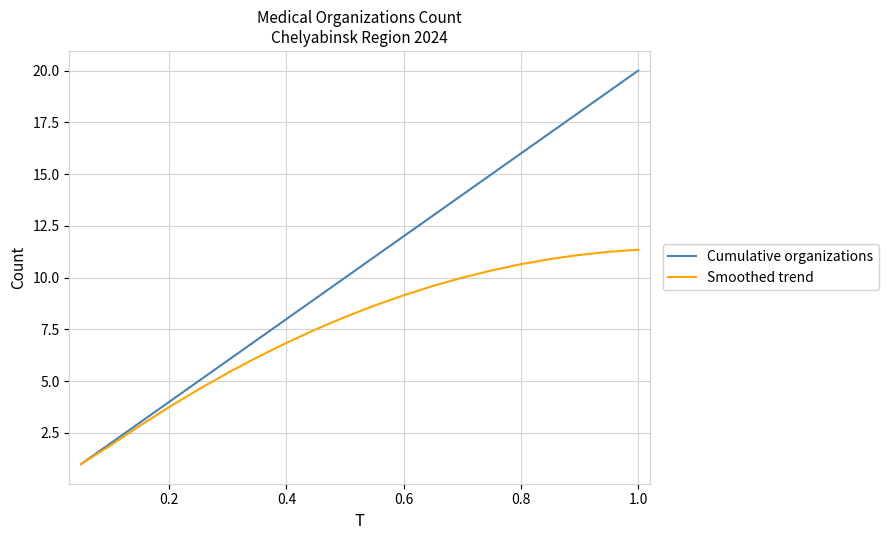

Which series has the widest spread of values?

Cumulative organizations